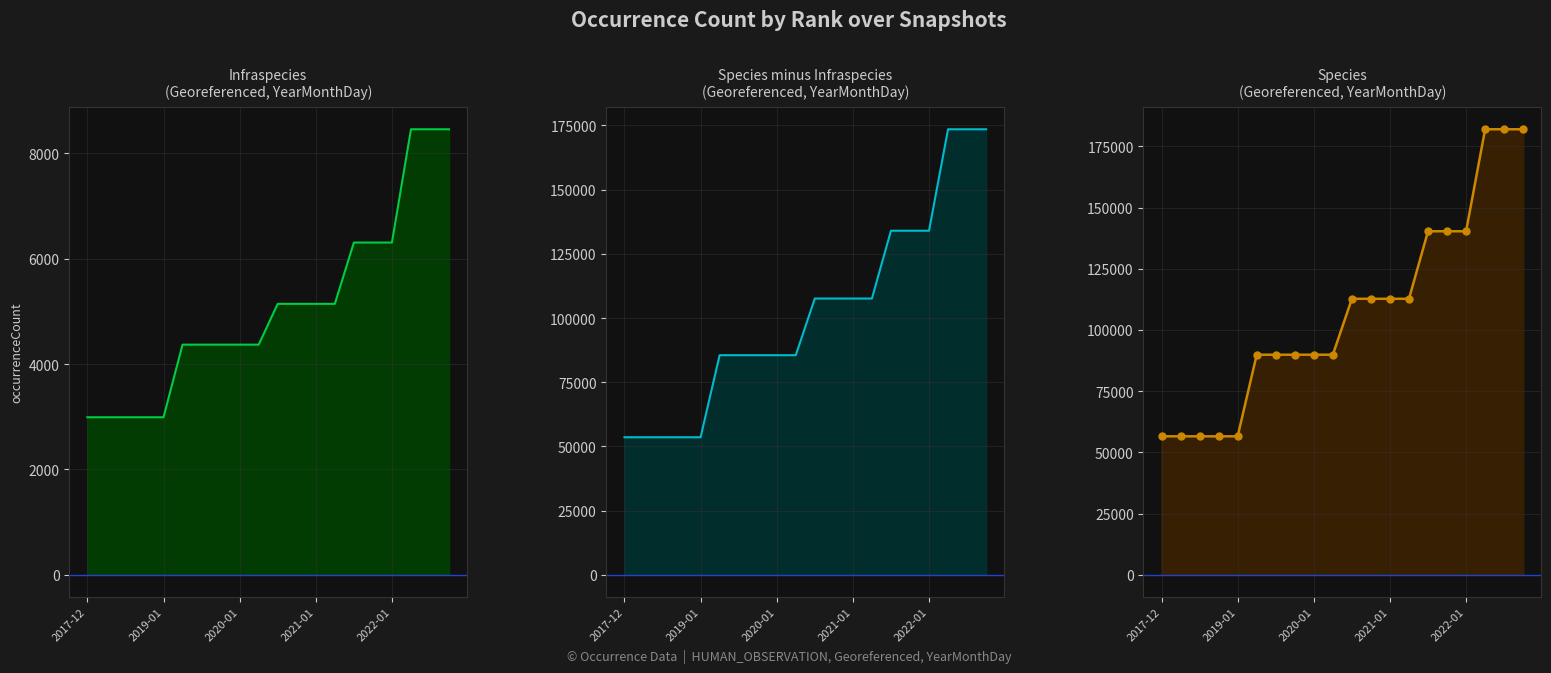

True or false: Species minus Infraspecies and Species intersect in this chart.

False